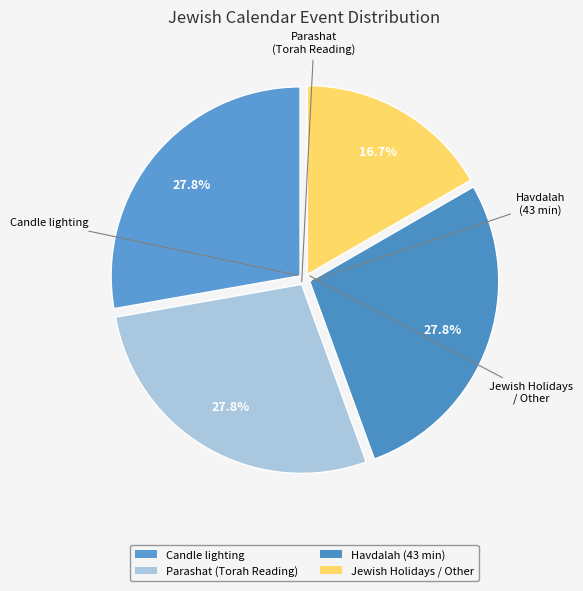

What percentage is the Jewish Holidays / Other slice, to the nearest percent?

17%